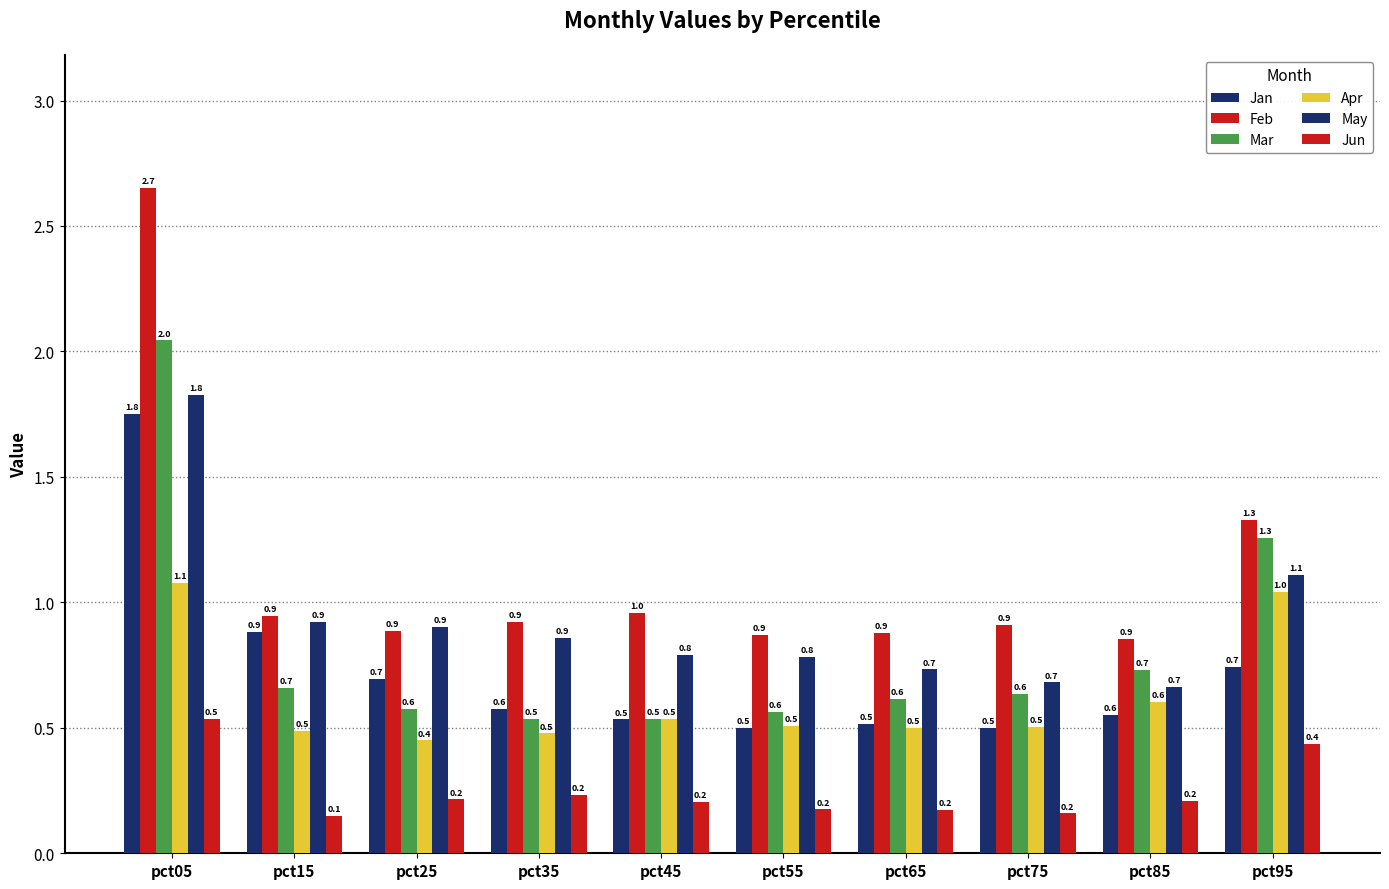

Which label corresponds to the smallest value in the chart?

pct15